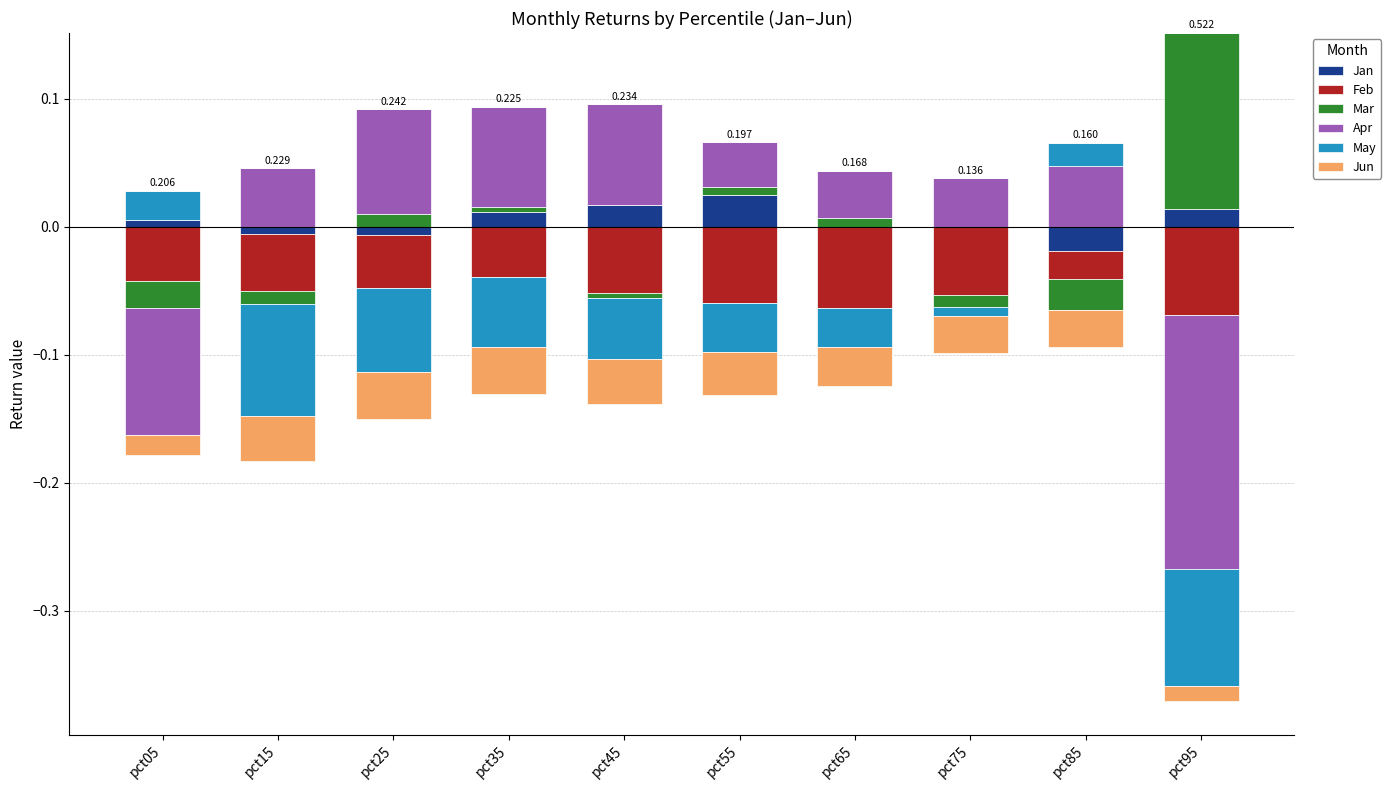

At how many categories does at least one series exceed 0?

10